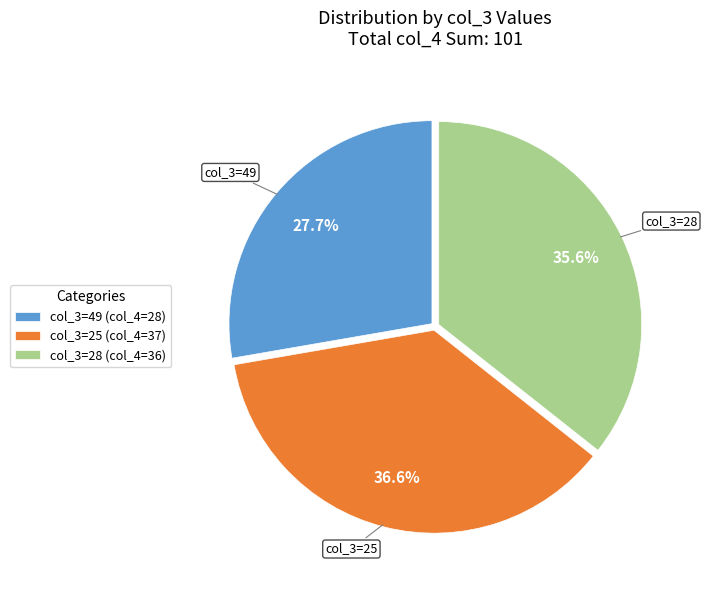

What percentage do col_3=25 (col_4=37) and col_3=49 (col_4=28) together represent?

64.4%